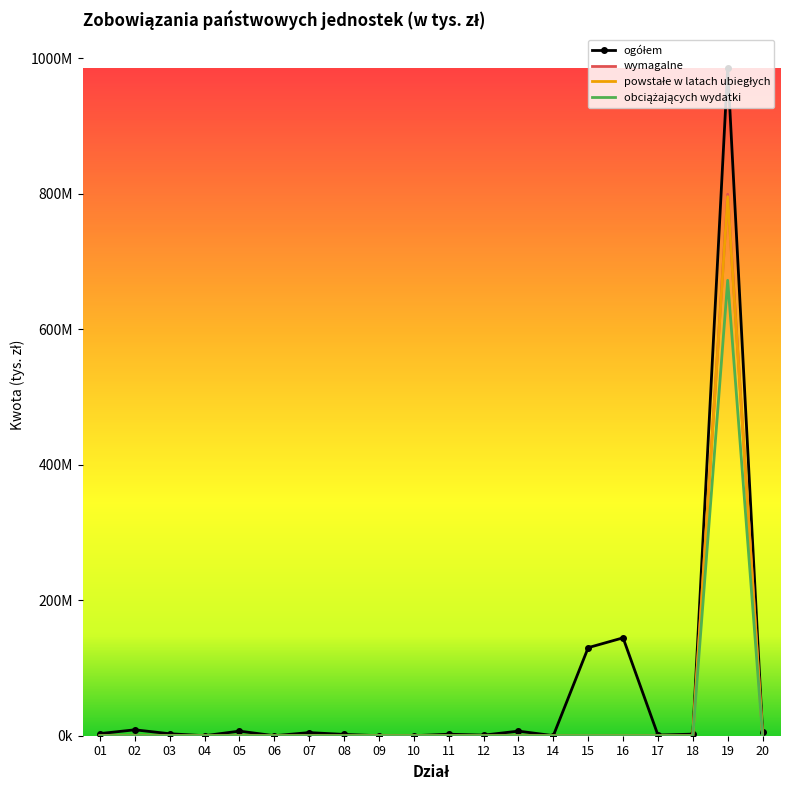

At 16, list the series in order from largest to smallest.

ogółem, wymagalne, powstałe w latach ubiegłych, obciążających wydatki